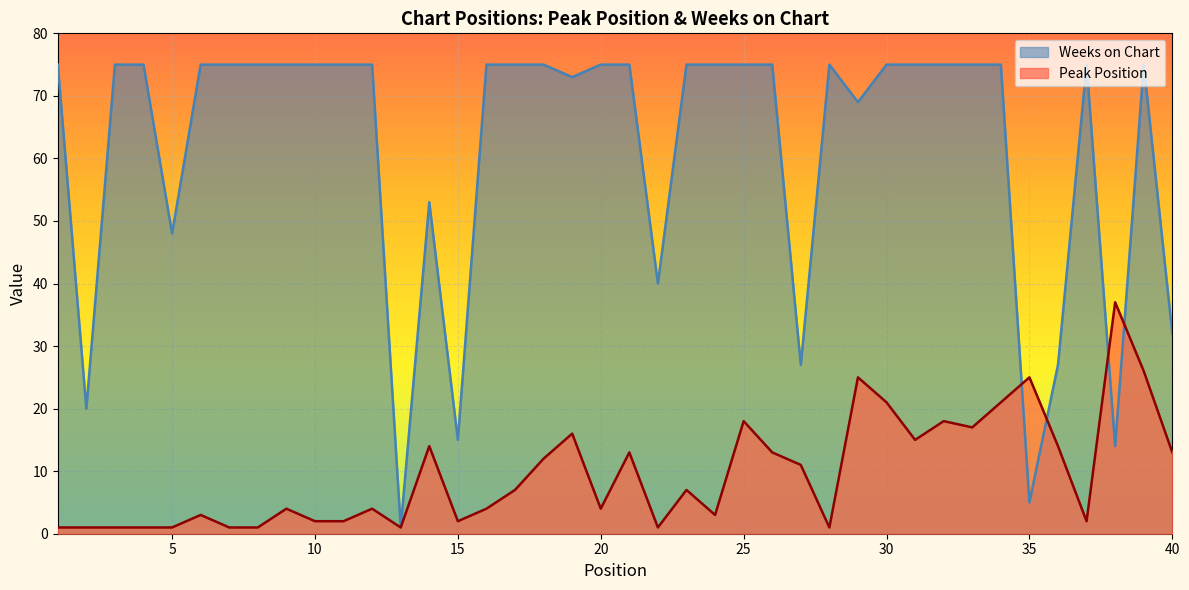

How many interior local peaks does the Peak Position series have?

12